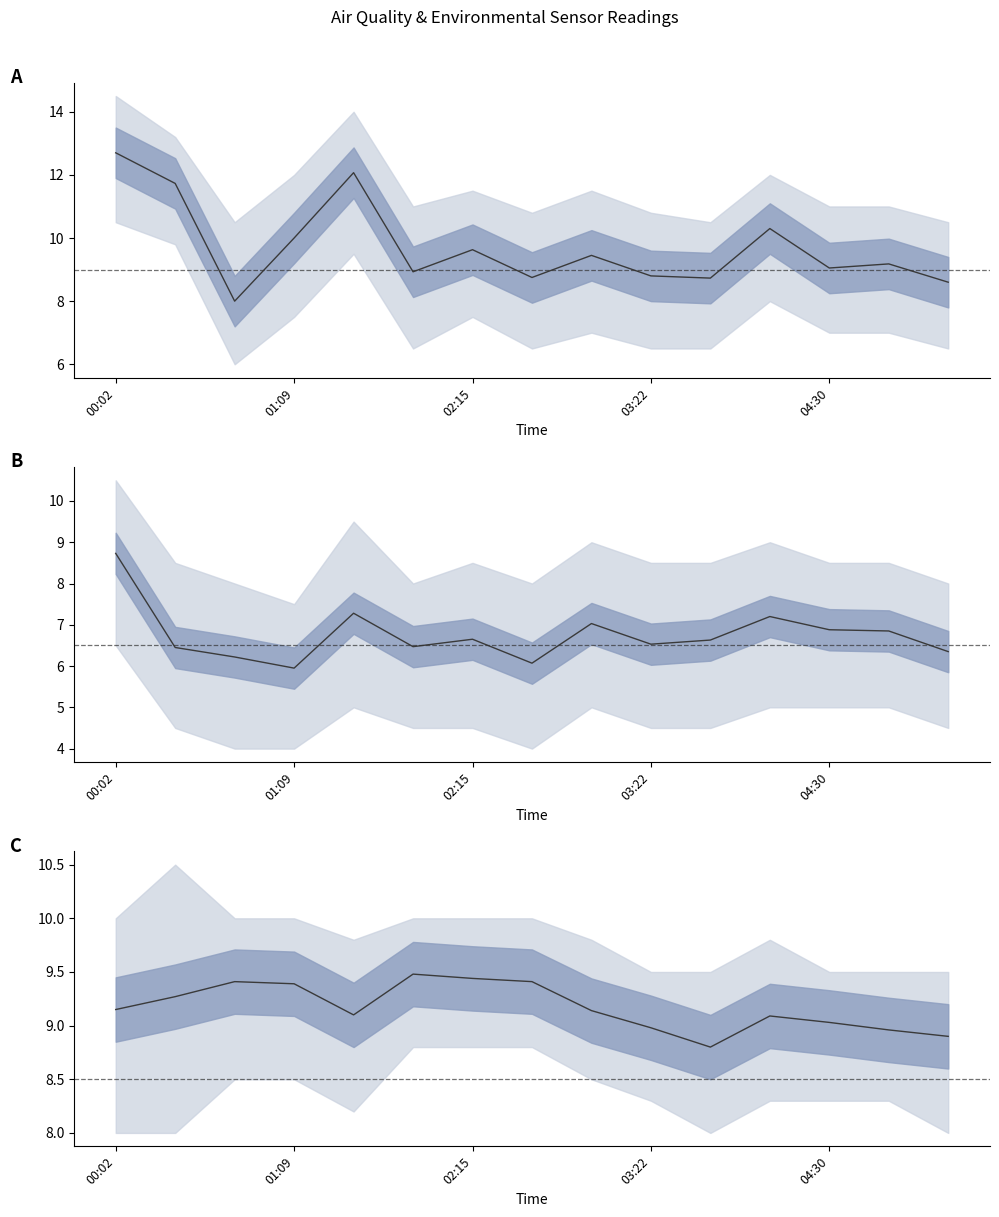

Reading left to right, extract all data points from this chart.

SDS_P1: 12.7	11.7	8.0	10.0	12.1	8.9	9.6	8.8	9.4	8.8	8.7	10.3	9.1	9.2	8.6
SDS_P2: 8.7	6.5	6.2	6.0	7.3	6.5	6.7	6.1	7.0	6.5	6.6	7.2	6.9	6.8	6.3
BME280_temperature: 9.2	9.3	9.4	9.4	9.1	9.5	9.4	9.4	9.1	9.0	8.8	9.1	9.0	9.0	8.9